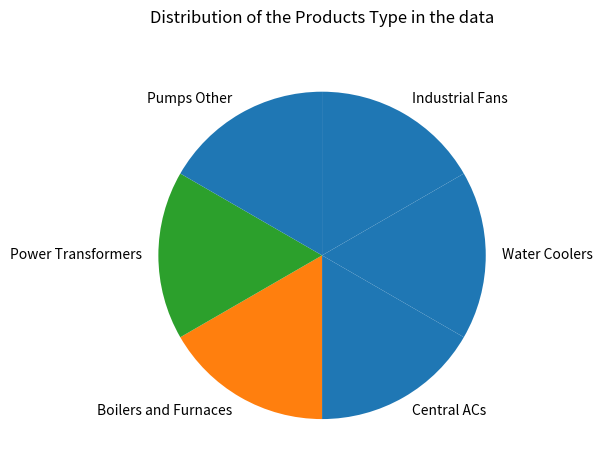

What is the ratio of the value at Boilers and Furnaces to the value at Pumps Other?

1.0